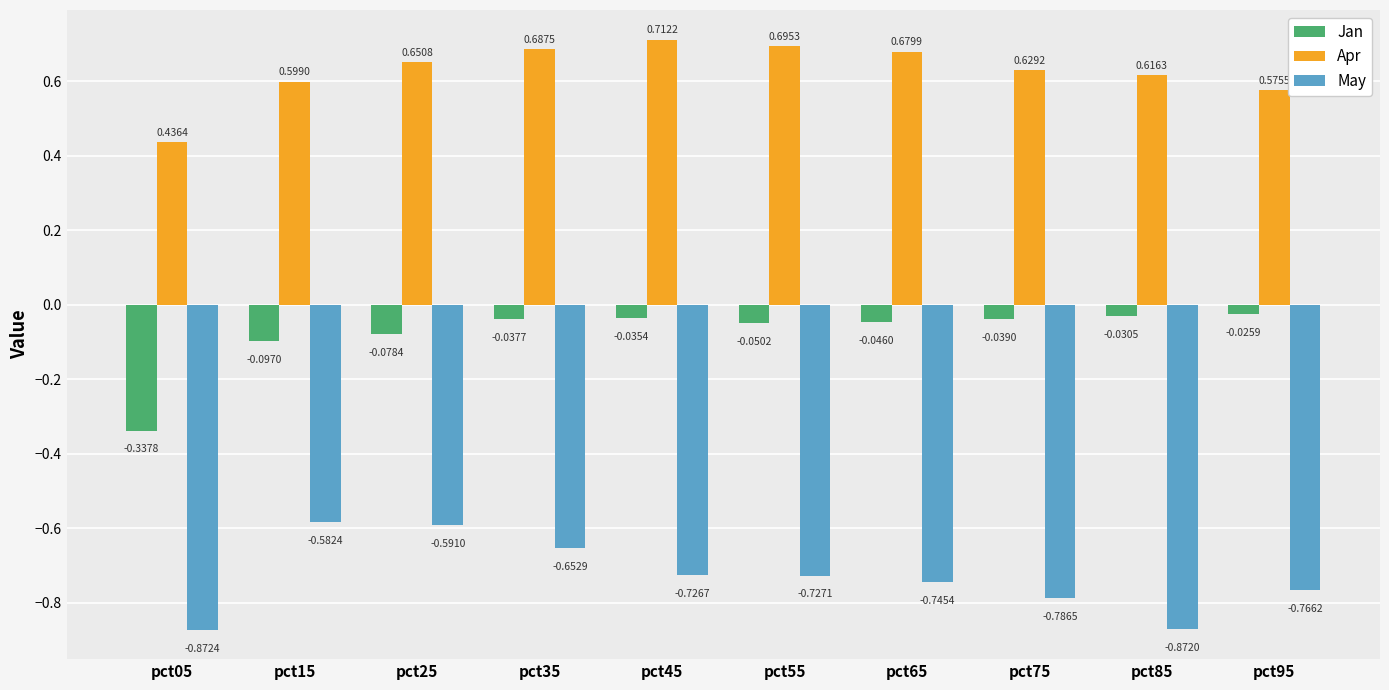

What is the sum of all May values?

-7.3